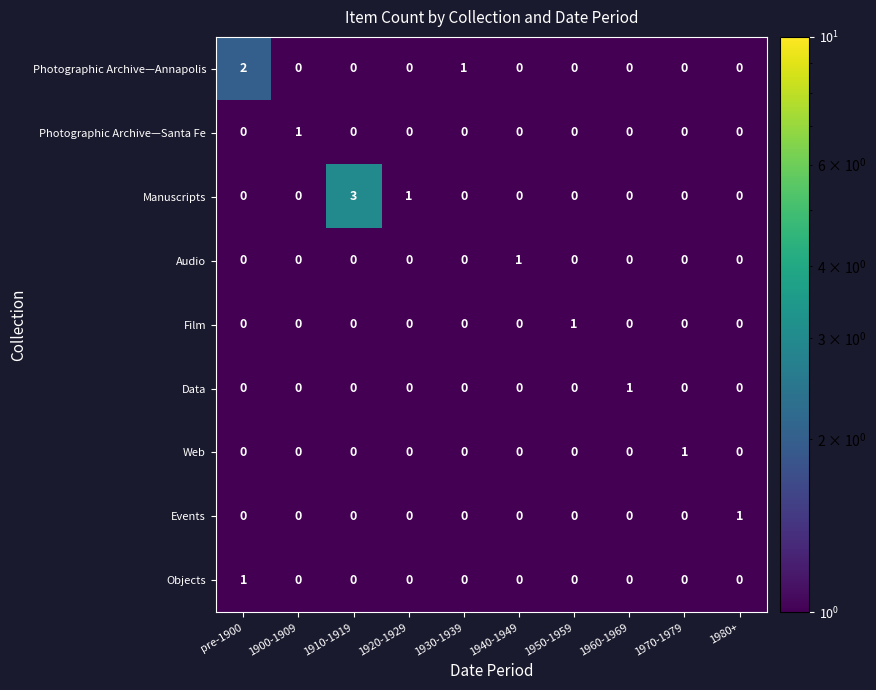

Which series has the widest spread of values?

Manuscripts